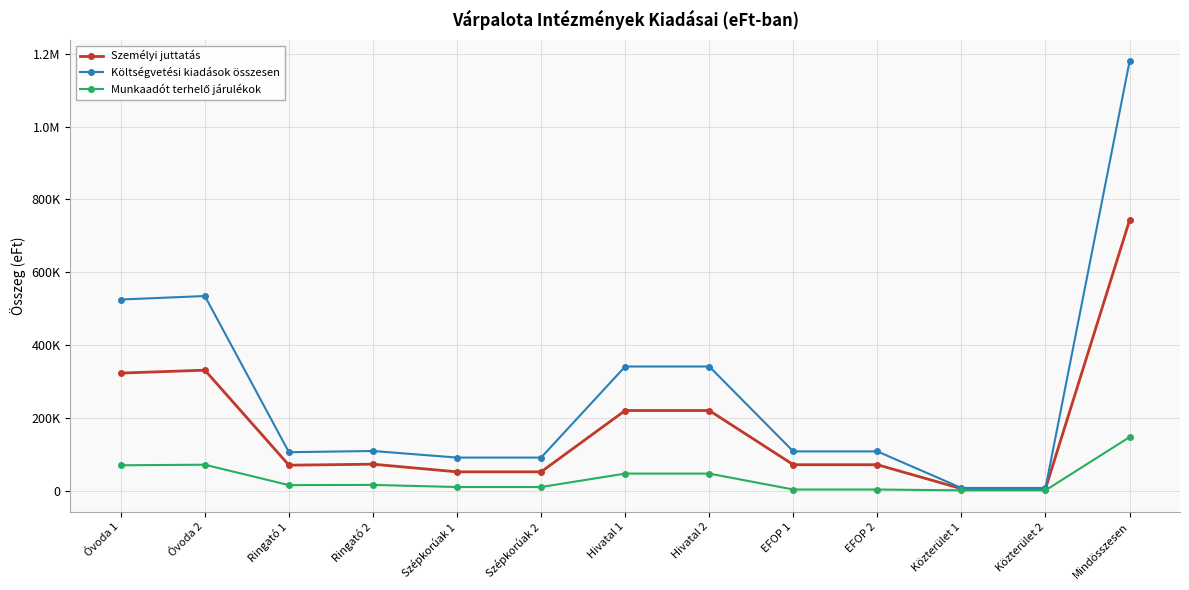

Rank the categories by Költségvetési kiadások összesen value from lowest to highest.

Közterület 1, Közterület 2, Szépkorúak 1, Szépkorúak 2, Ringató 1, EFOP 1, EFOP 2, Ringató 2, Hivatal 1, Hivatal 2, Óvoda 1, Óvoda 2, Mindösszesen